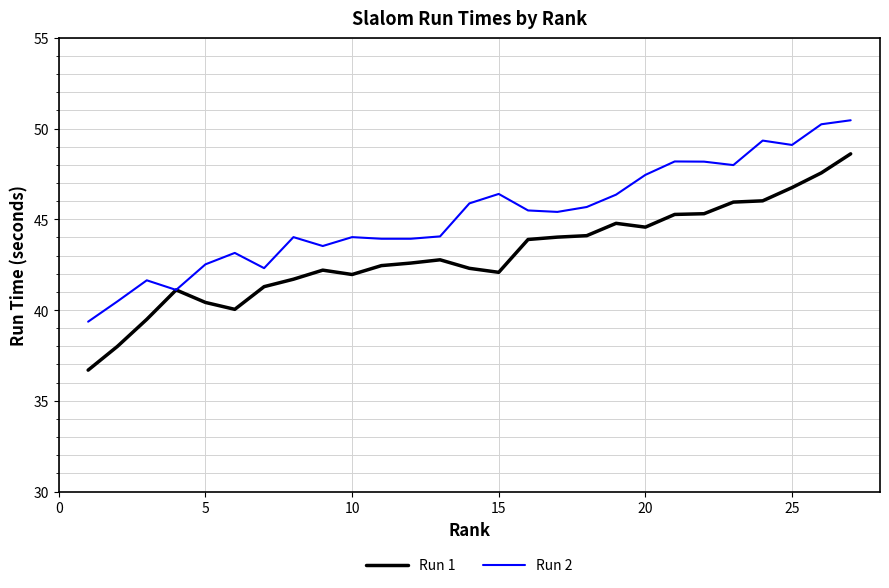

Is this an area chart (filled region under the line)?

No